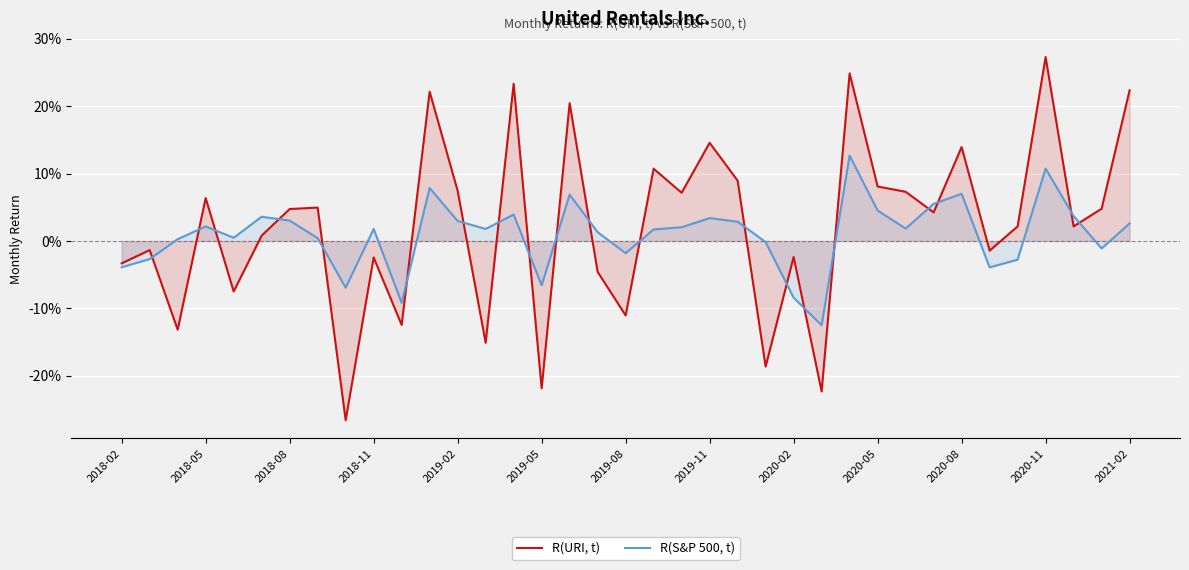

At how many categories does at least one series exceed 0?

27